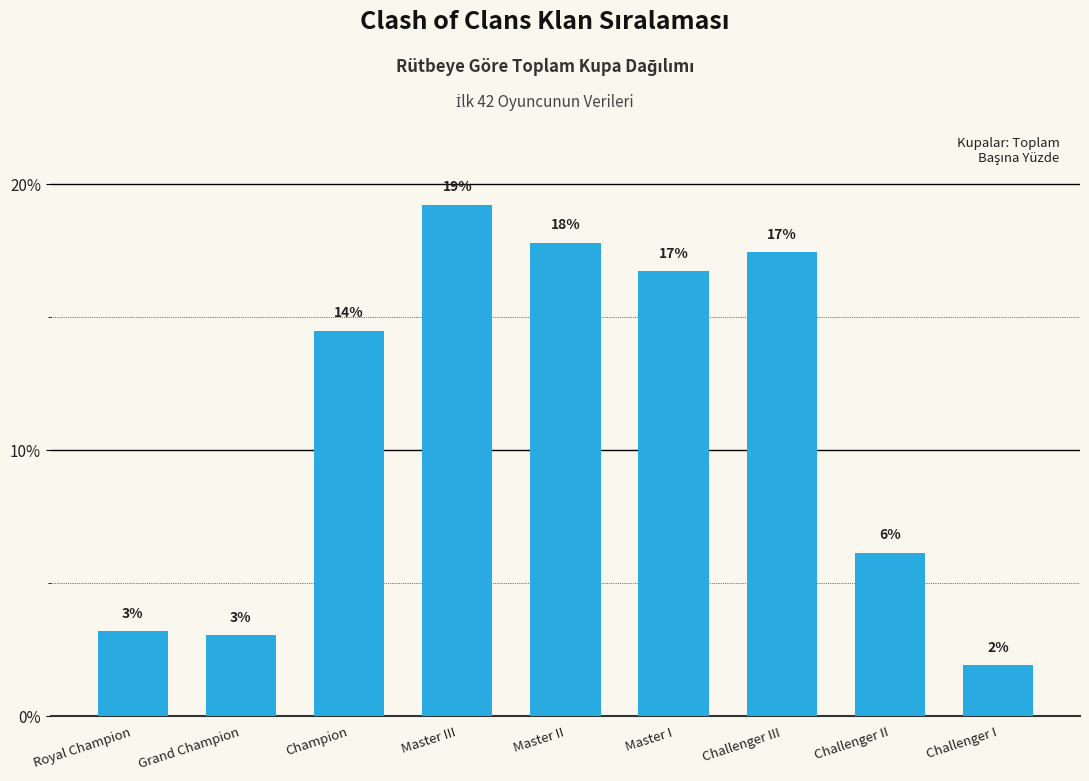

Rank the categories by value from highest to lowest.

Master III, Master II, Challenger III, Master I, Champion, Challenger II, Royal Champion, Grand Champion, Challenger I